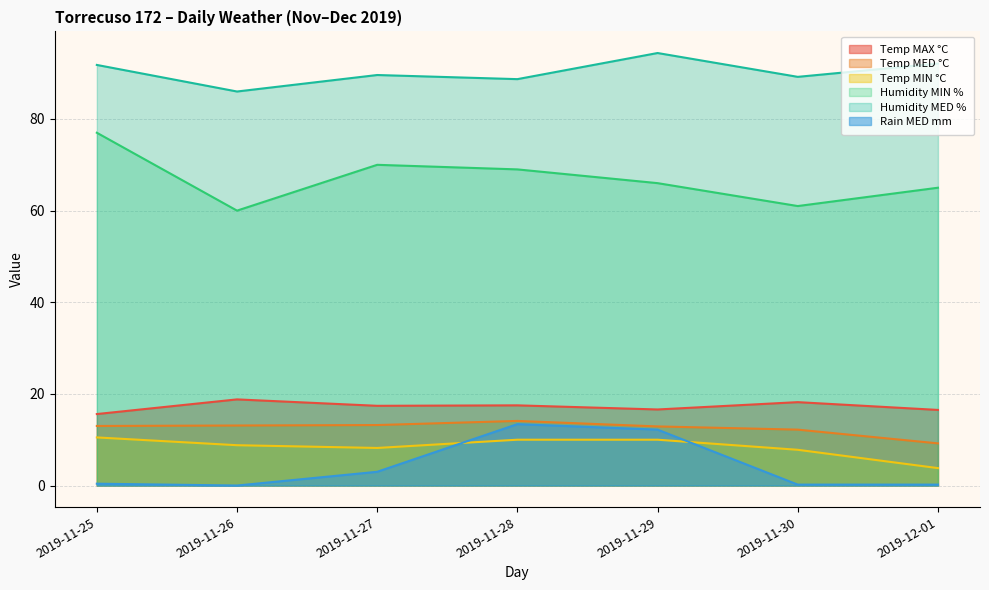

What is the sum of the Temp MIN °C values at 2019-11-25 and 2019-11-30?

18.3